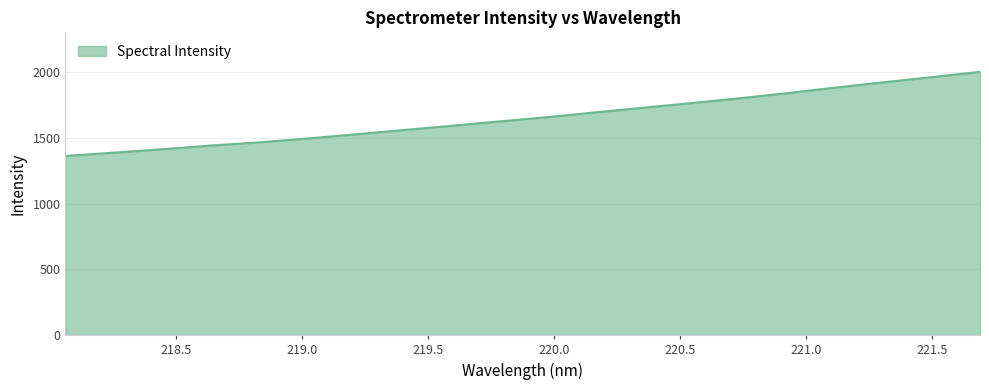

What is the maximum value shown in the chart?

2002.9